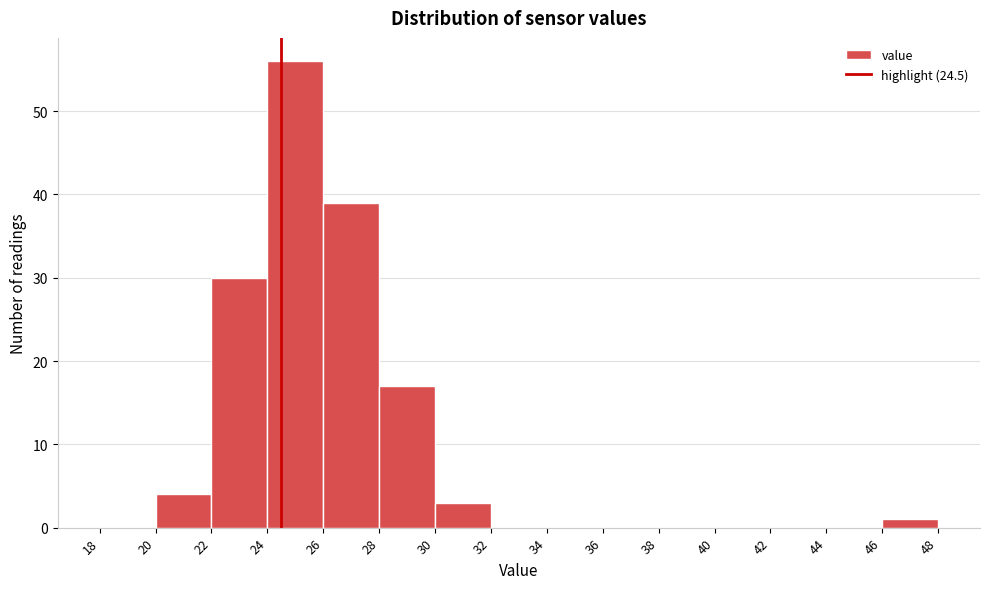

Reading left to right, transcribe this chart: for each bar, give the range it covers on the x-axis and its height. The values are not printed on the chart, so give them approximately, as read against the axis.

18 to 20: 0
20 to 22: 4
22 to 24: 30
24 to 26: 56
26 to 28: 39
28 to 30: 17
30 to 32: 3
32 to 34: 0
34 to 36: 0
36 to 38: 0
38 to 40: 0
40 to 42: 0
42 to 44: 0
44 to 46: 0
46 to 48: 1